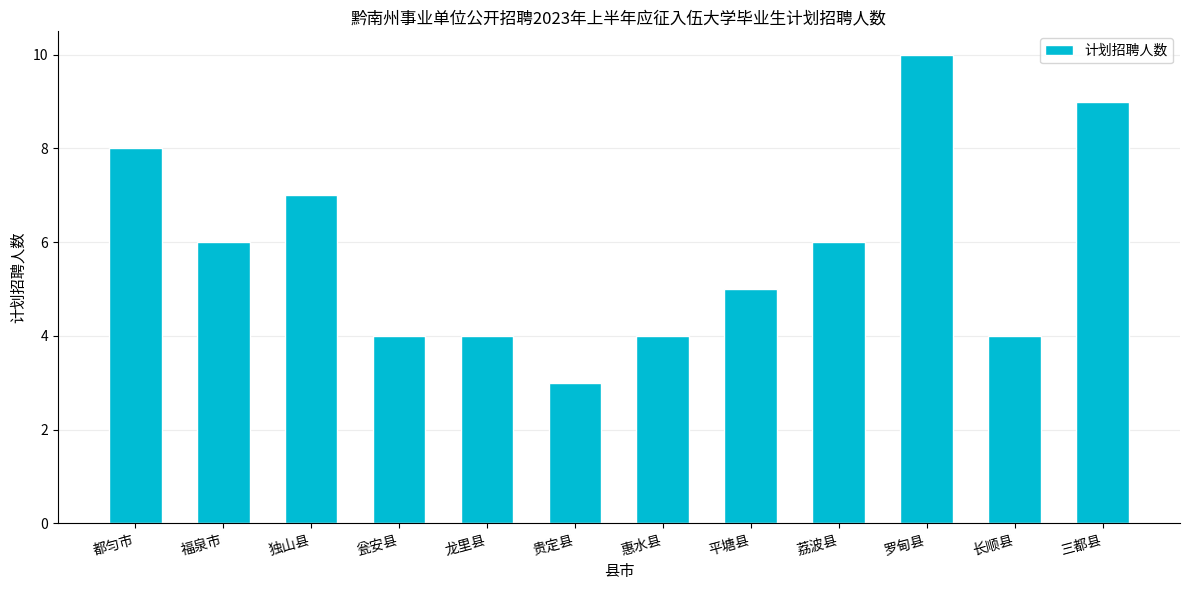

The value at 都匀市 is 8. True or false?

True